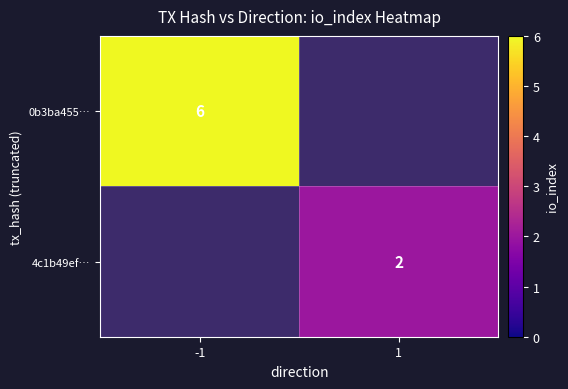

The value of 4c1b49ef… at 1 is 1. True or false?

False